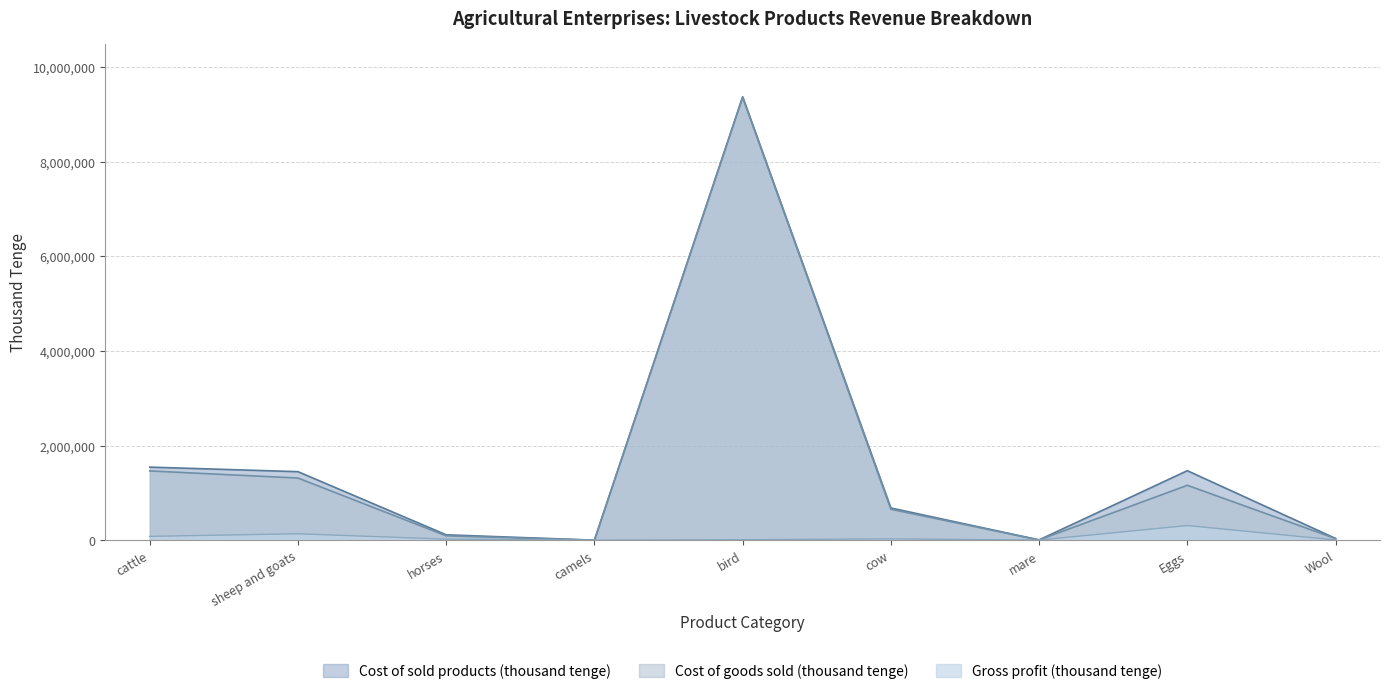

Does the chart display data point markers on the line(s)?

No